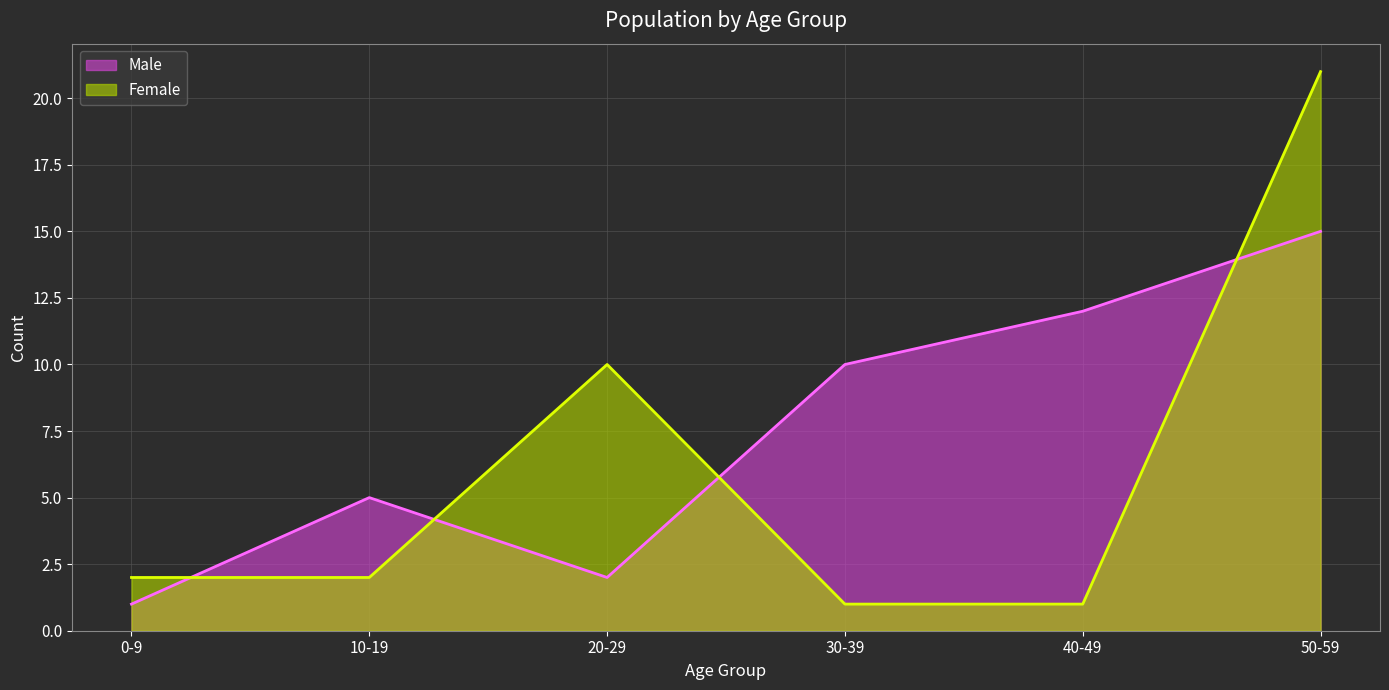

What is the label of the 2nd point from the left?

10-19